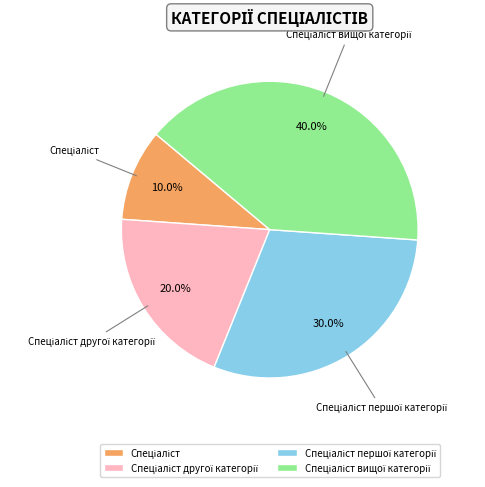

To the nearest percent, what is the difference between the largest and smallest slice percentages?

30%